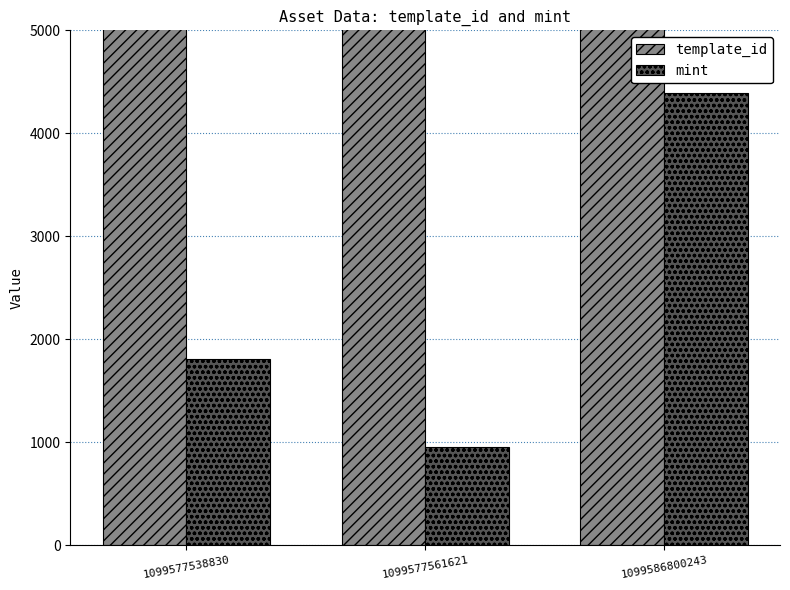

How many bars are there in each group?

2